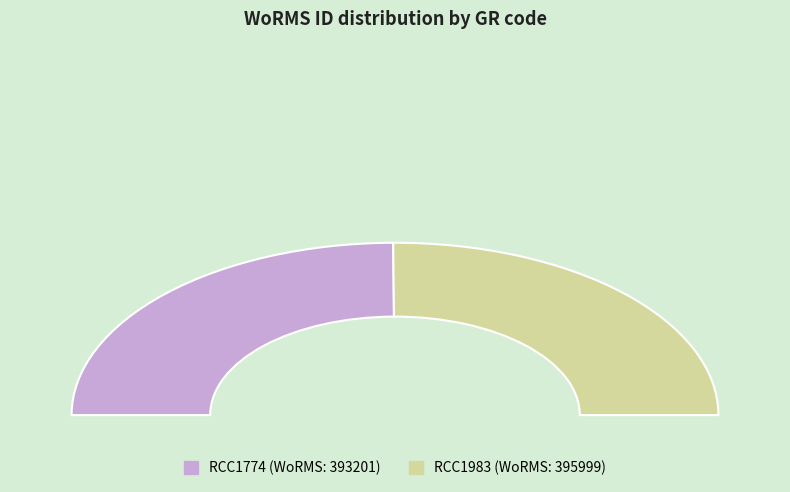

Approximately how many times larger is the value at RCC1983 compared to RCC1774?

1.0